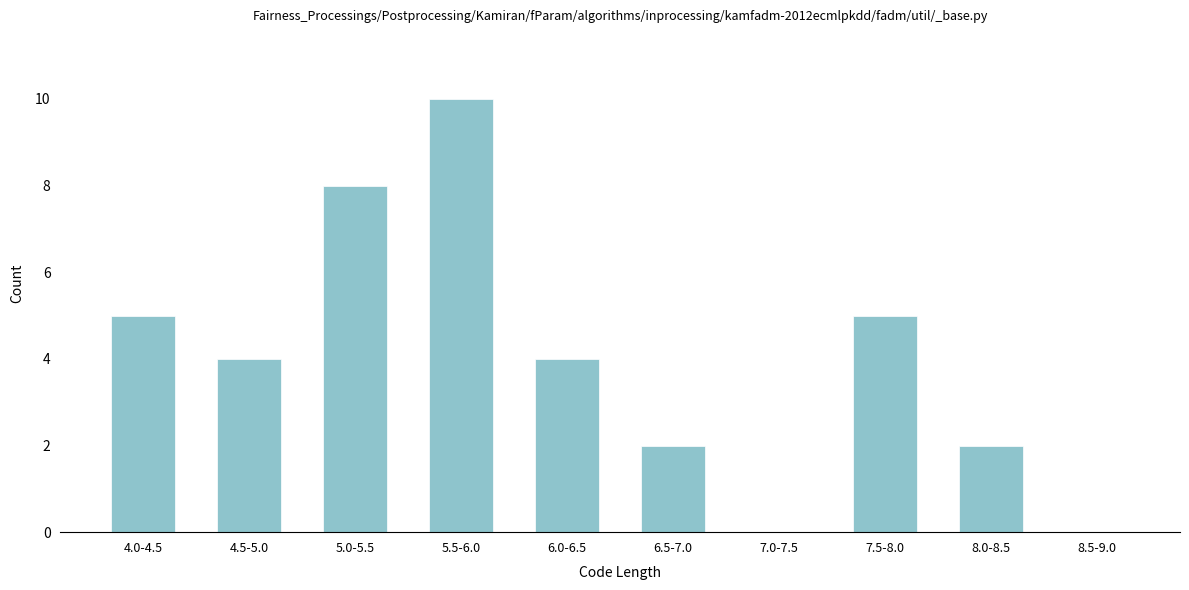

Reading left to right, transcribe all the data shown in this chart.

4.0-4.5=5	4.5-5.0=4	5.0-5.5=8	5.5-6.0=10	6.0-6.5=4	6.5-7.0=2	7.0-7.5=0	7.5-8.0=5	8.0-8.5=2	8.5-9.0=0